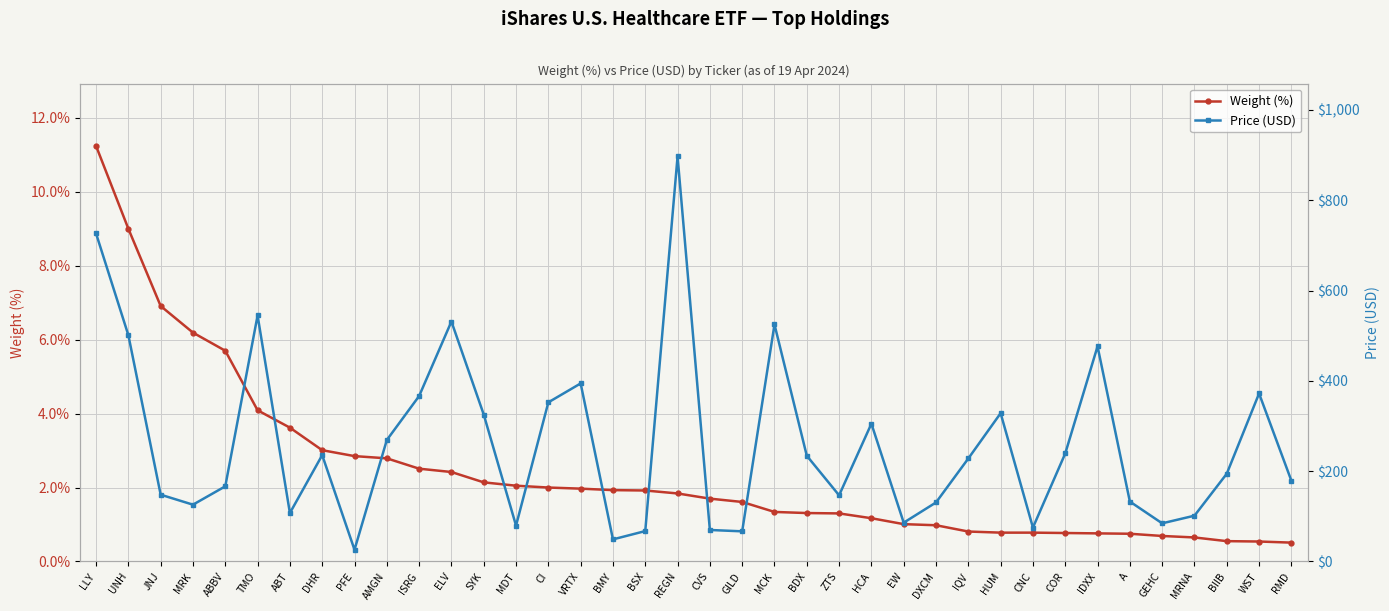

At which category is the sum across all series the highest?

REGN